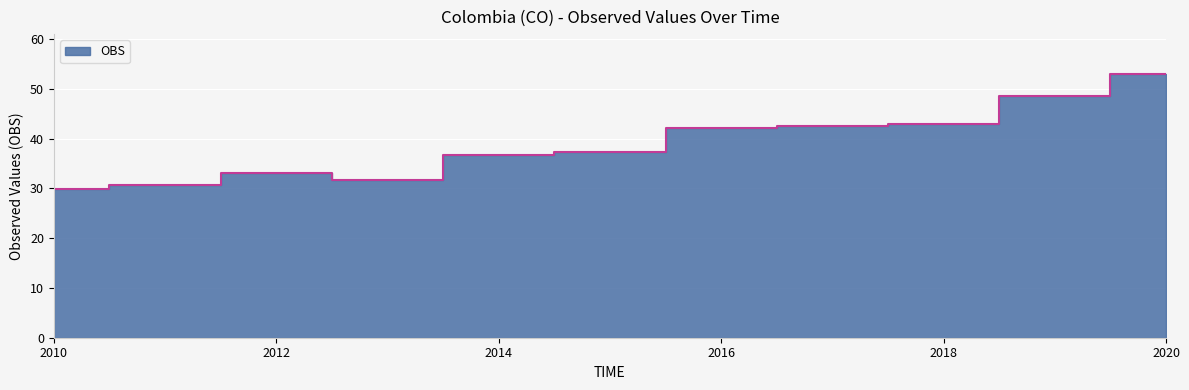

At which label does the data first exceed 37?

2015